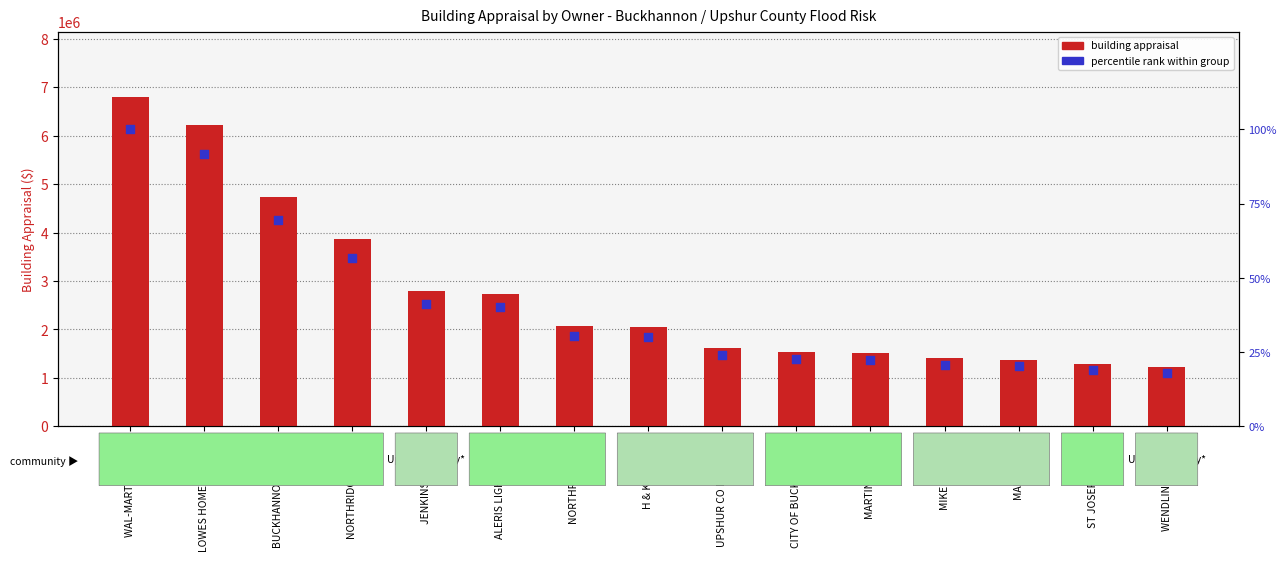

At which category is the sum across all series the highest?

WAL-MART REAL EST